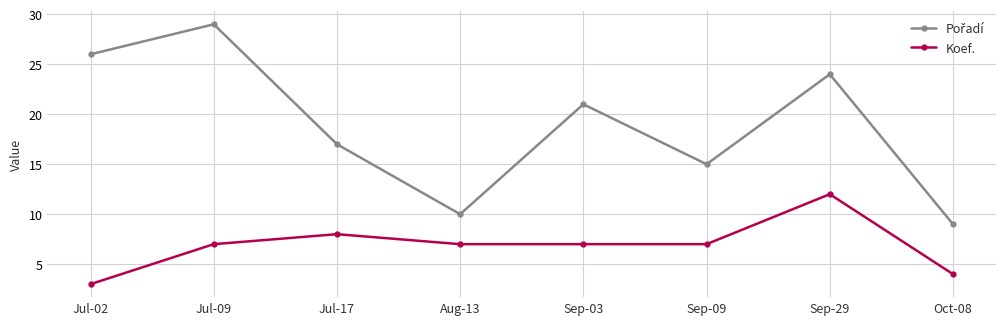

Where is the first local maximum for Koef.?

Jul-17